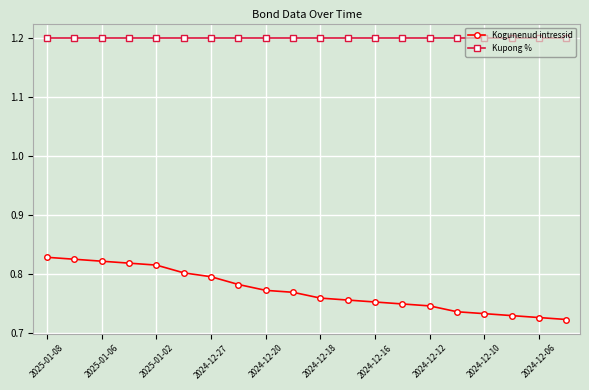

What is the minimum value for Kupong %?

1.2